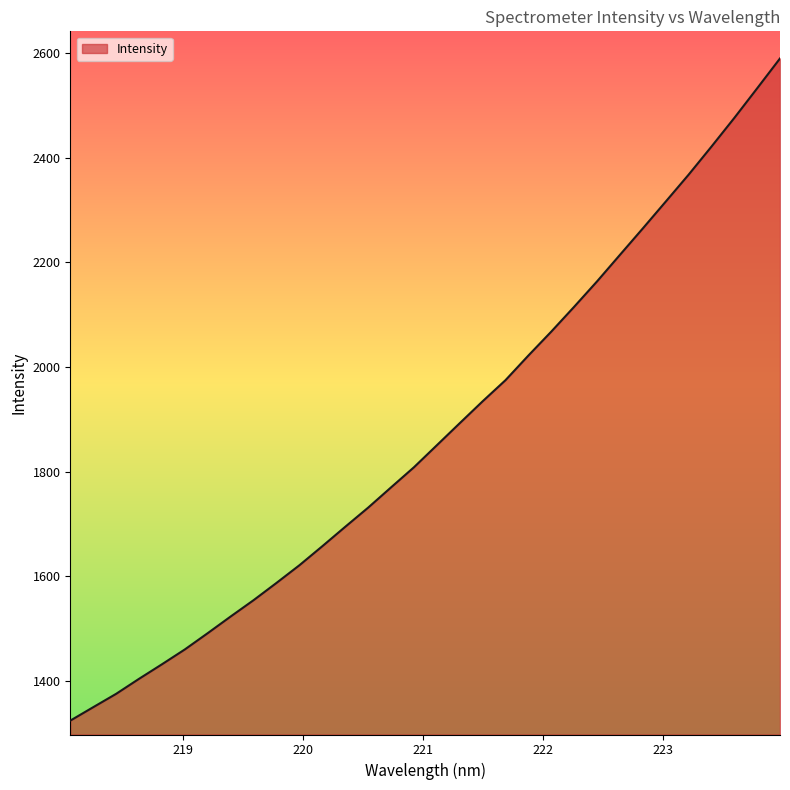

Count the number of categories in the chart.

32